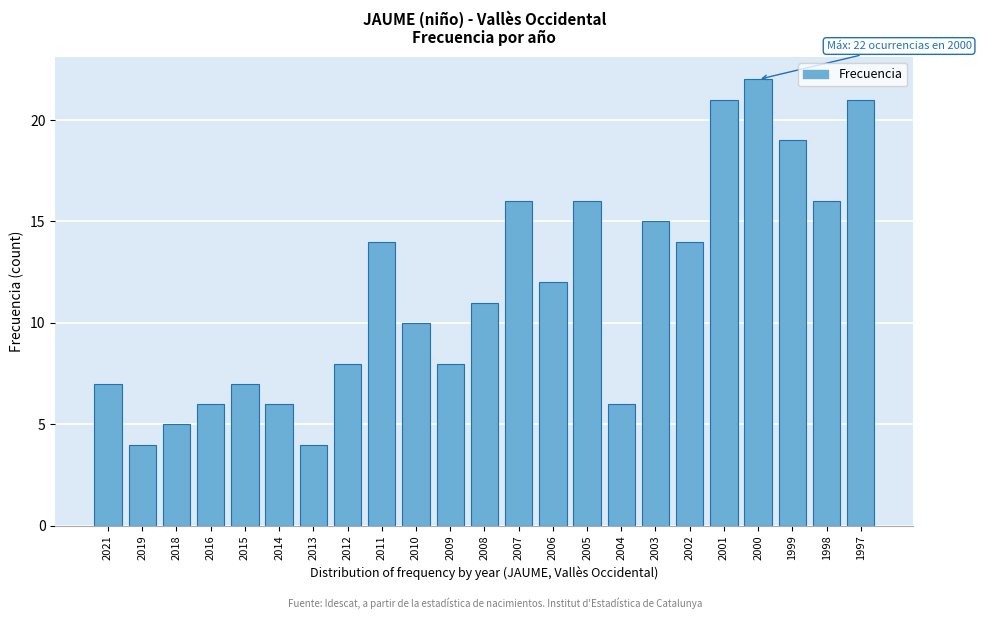

Reading left to right, extract all data points from this chart.

7	4	5	6	7	6	4	8	14	10	8	11	16	12	16	6	15	14	21	22	19	16	21